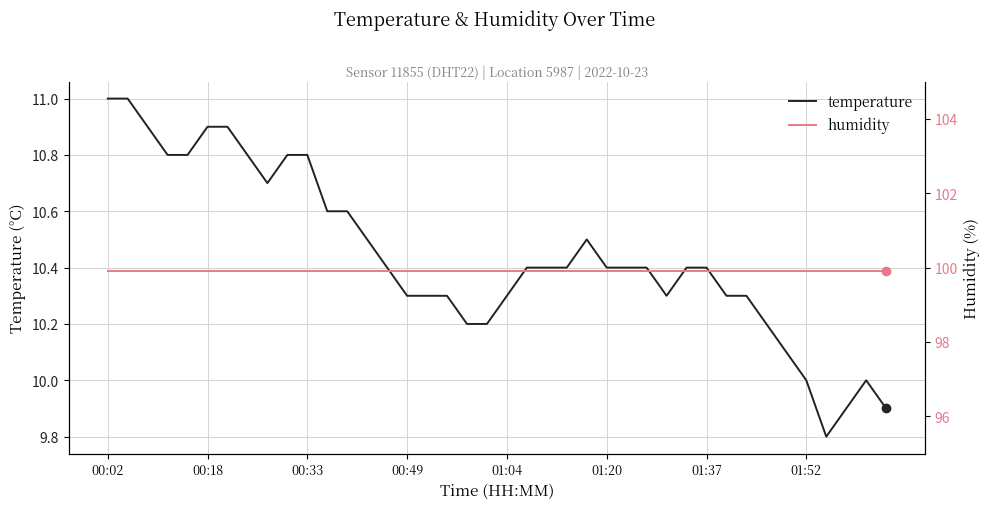

True or false: humidity has more than 0 points higher than both neighbors.

False